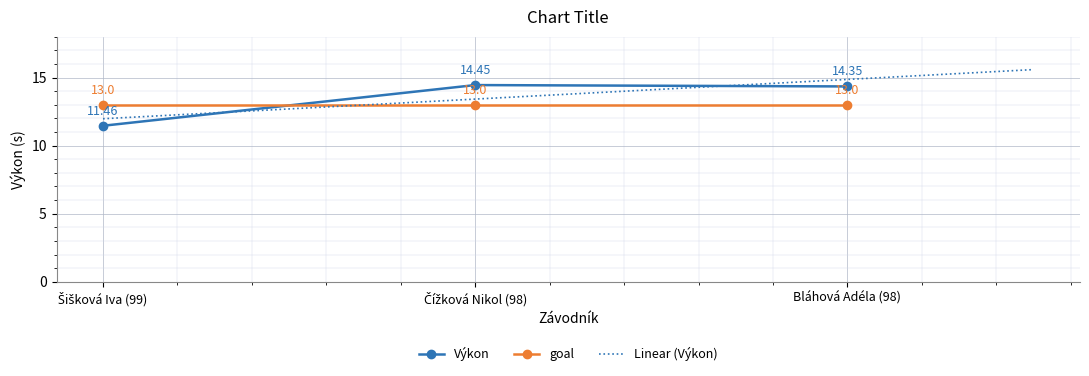

List the labels in order of value, smallest first.

Šišková Iva (99), Bláhová Adéla (98), Čížková Nikol (98)